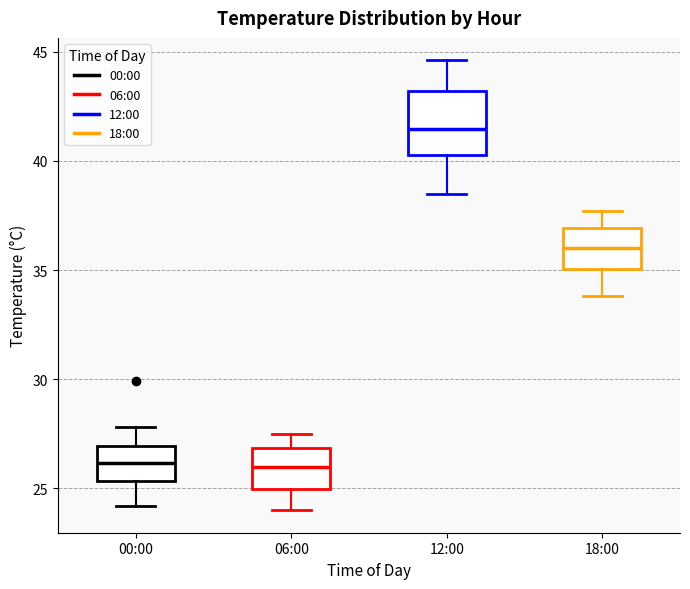

Which box has the highest median line?

12:00